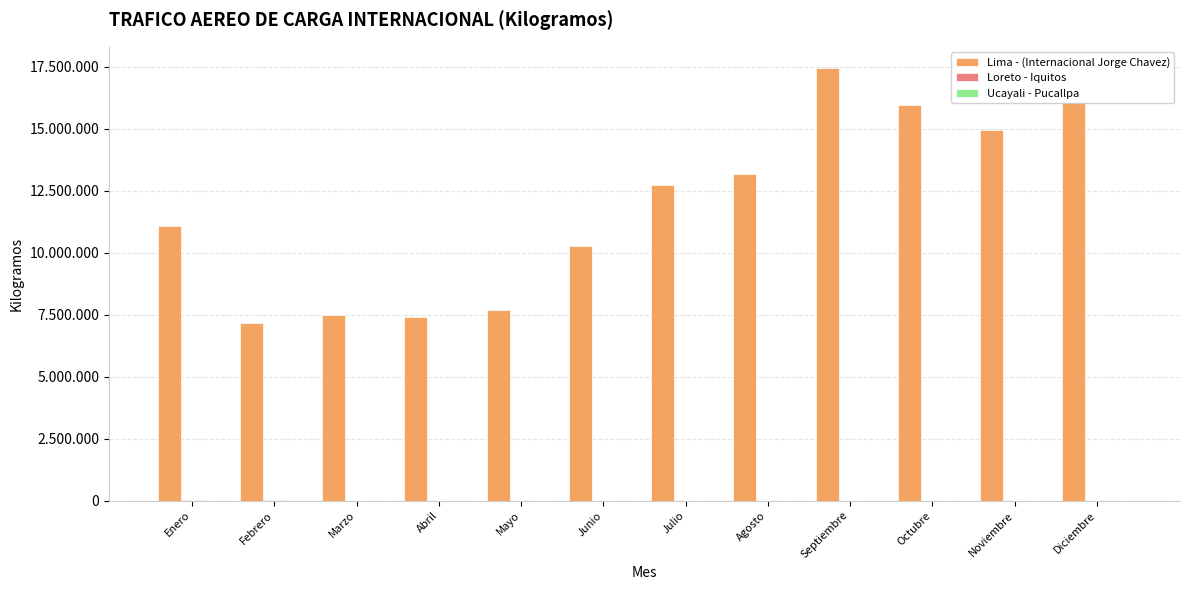

At which category is the sum across all series the highest?

Septiembre